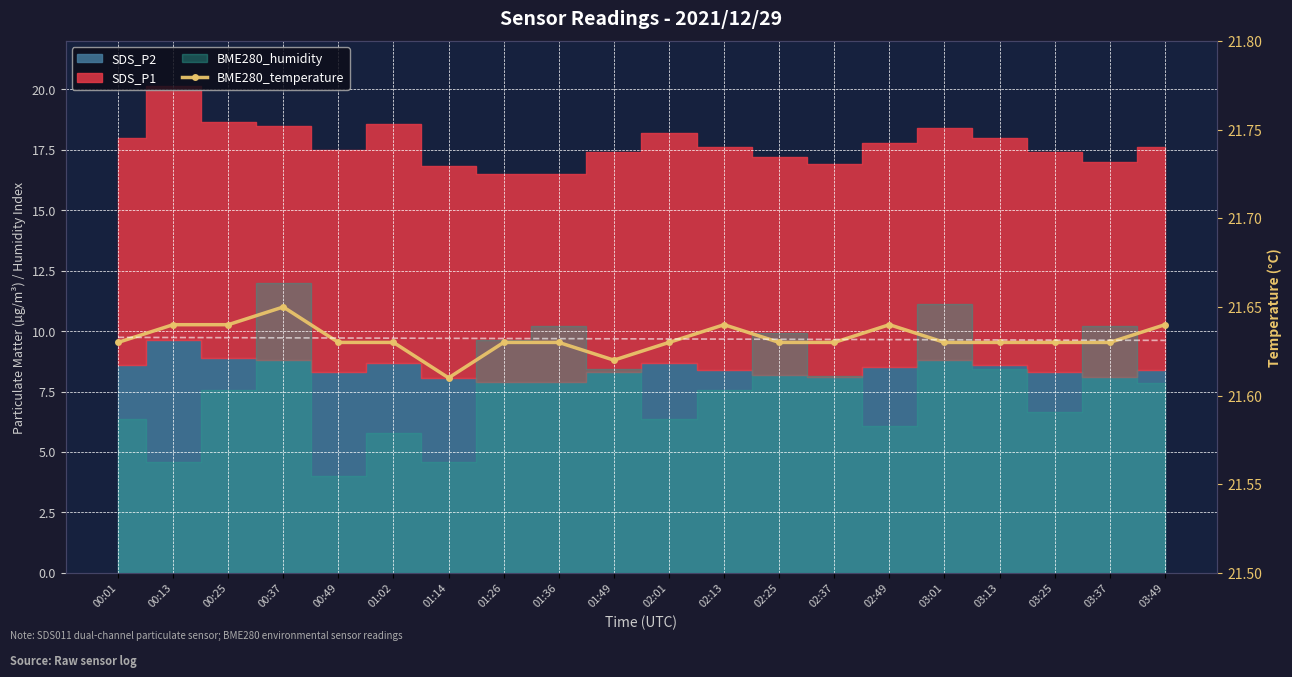

The chart shows a value of 21.6 at 00:13. True or false?

True